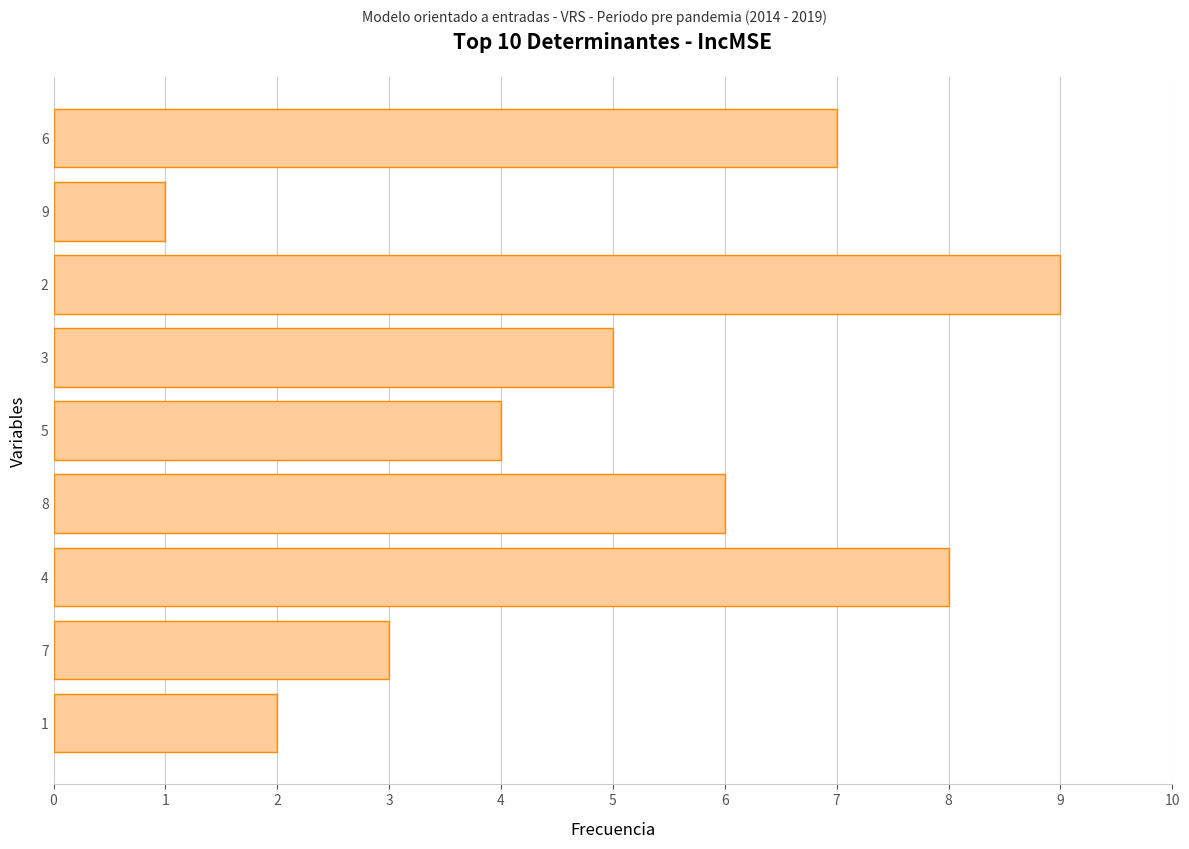

Which label corresponds to the smallest value in the chart?

9